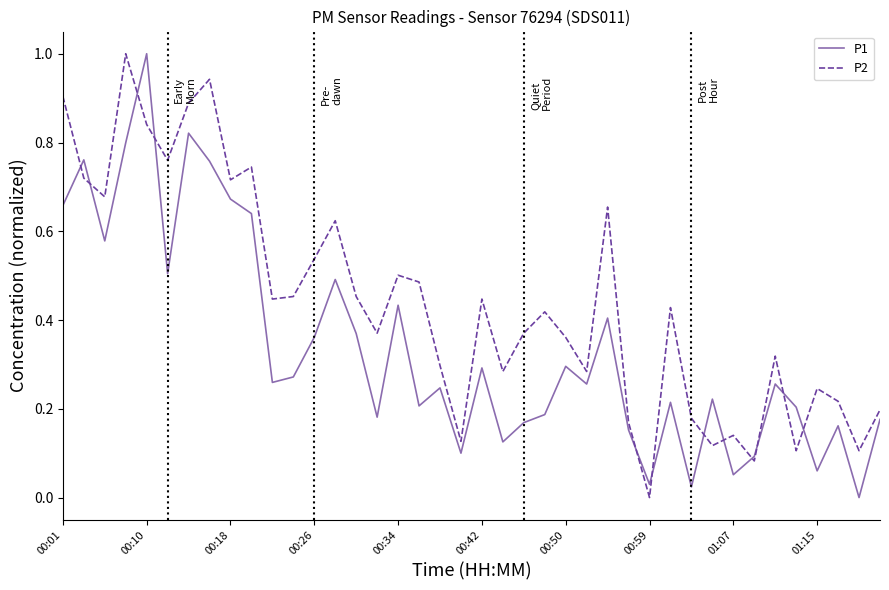

Does the chart have visible grid lines?

No